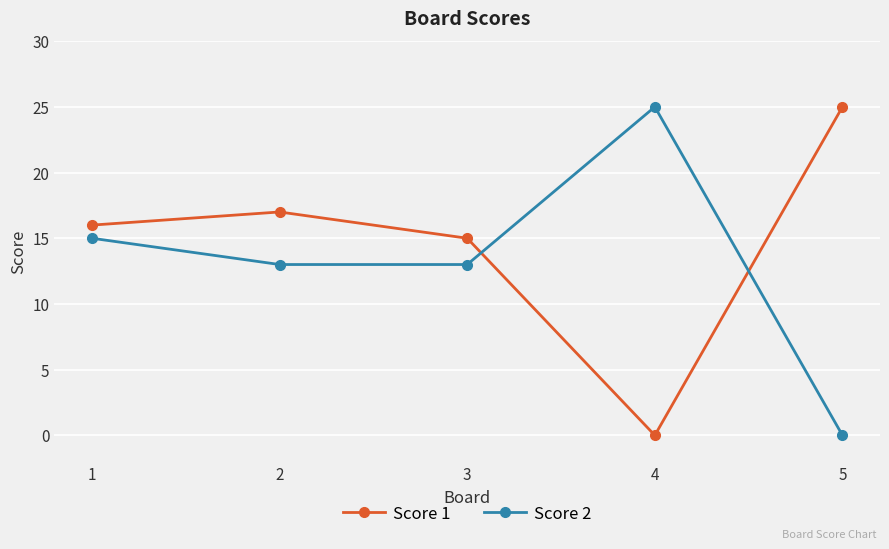

At which category is the sum across all series the highest?

1